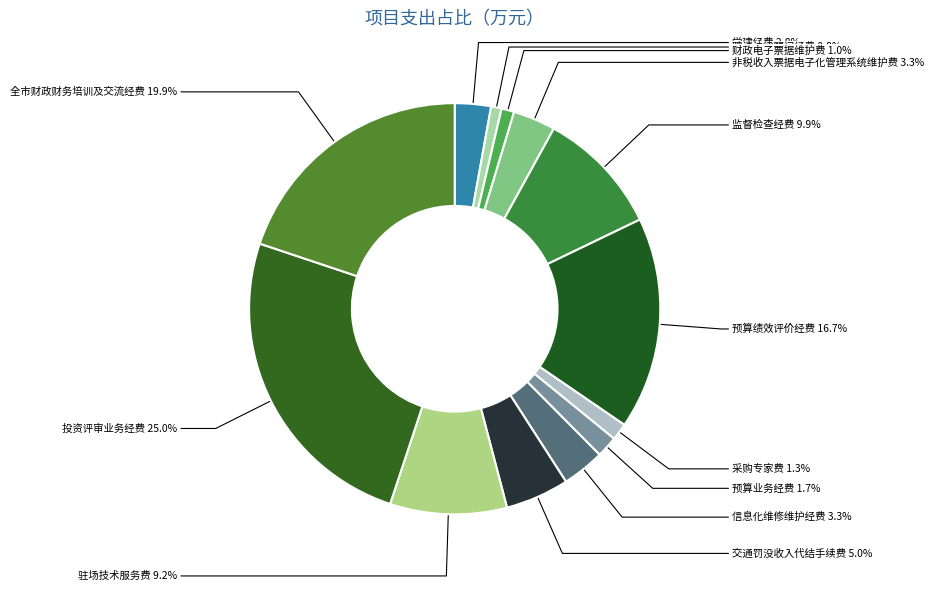

Is there a majority slice in this chart?

No